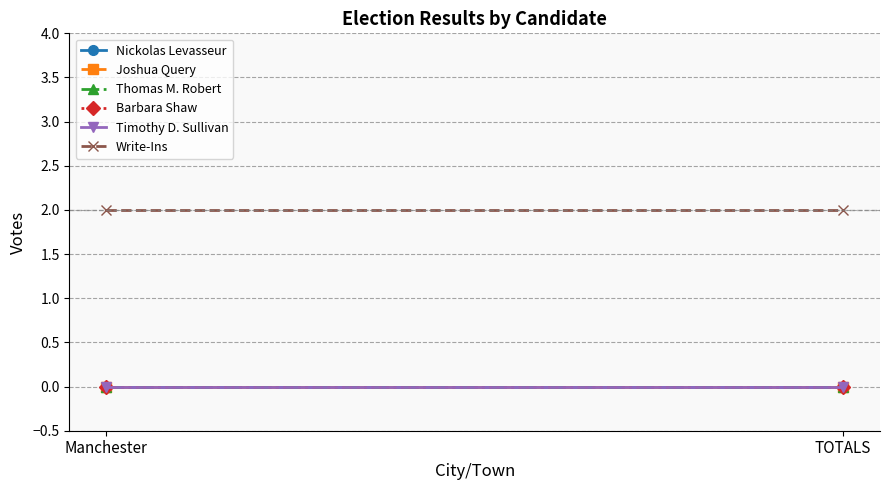

At which category does the chart reach its minimum across all series?

Manchester